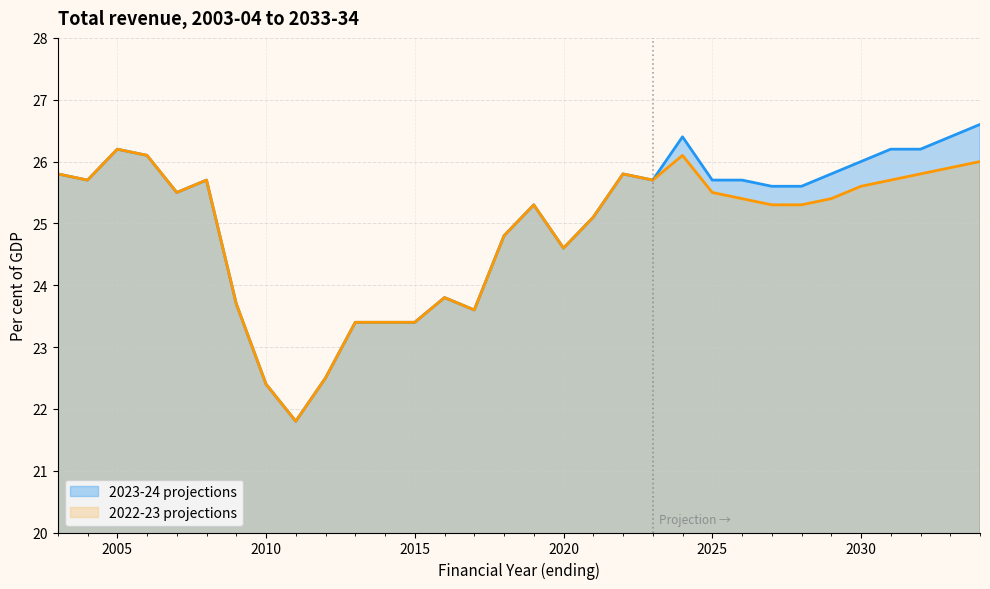

What is the highest value of the 2022-23 projections series?

26.2